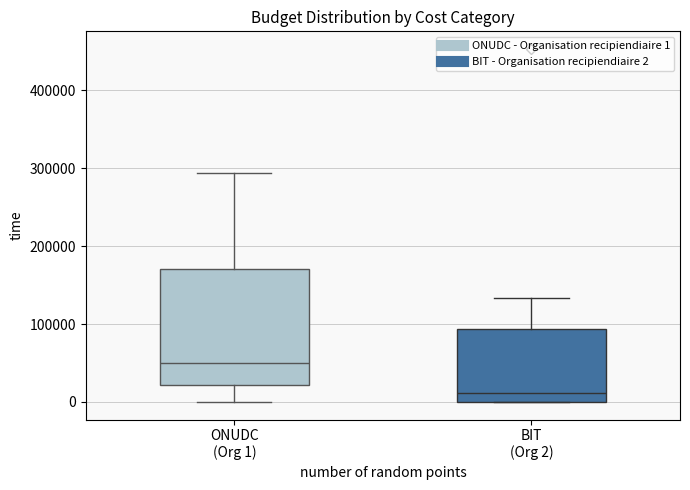

Reading left to right, transcribe this box plot: for each box, give where its median line is, the range the box spans, and where its two whiskers end, as read against the y-axis. The values are not printed on the chart, so give them approximately, as read against the axis.

ONUDC (Org 1): median 50000, box 20000 to 170000, whiskers 0 to 290000
BIT (Org 2): median 10000, box 0 to 90000, whiskers 0 to 130000